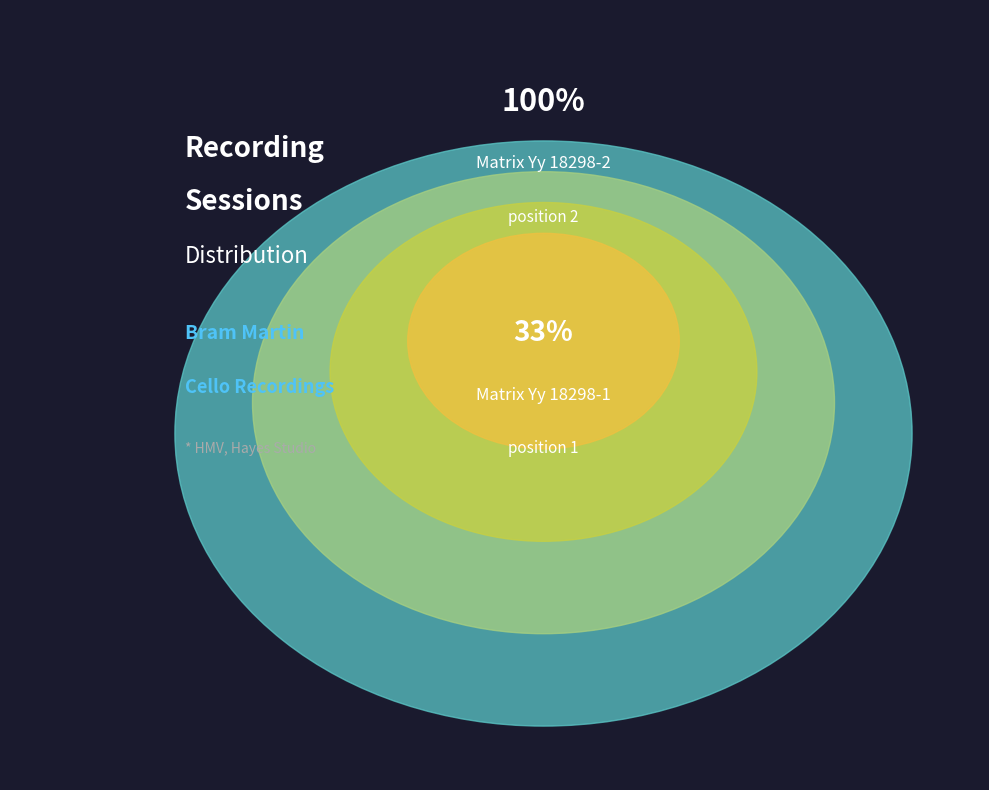

To the nearest percent, what is the combined percentage of Yy 18298-2 and Yy 18298-1?

100%